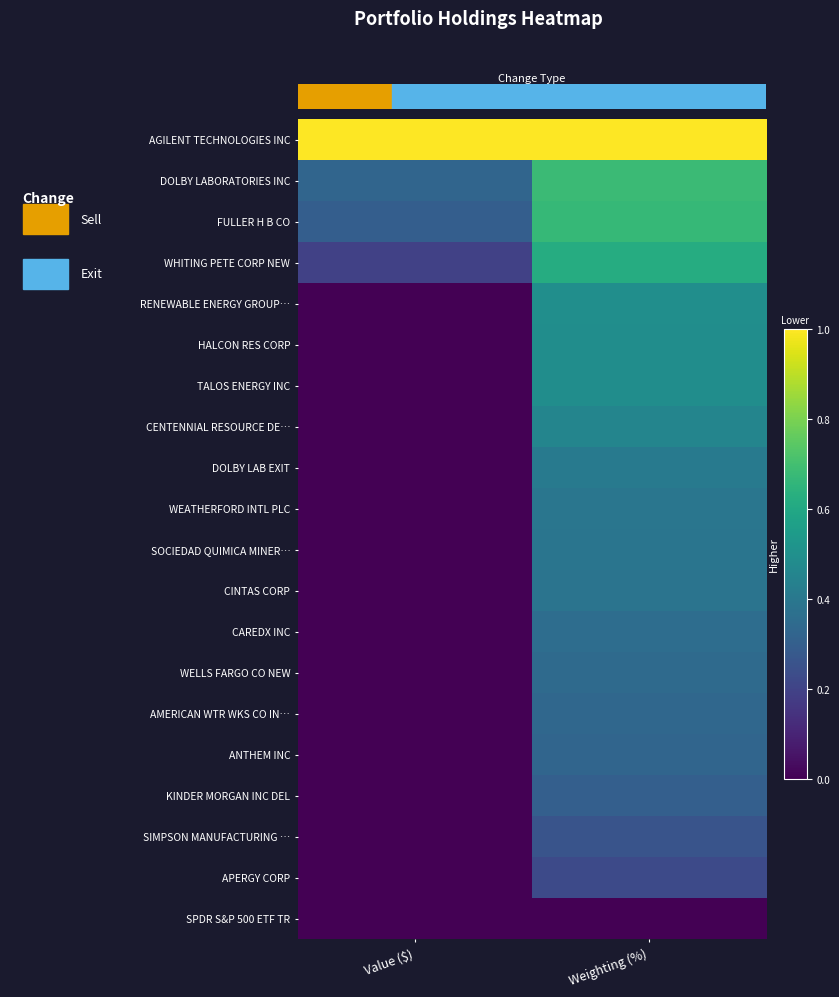

What is the spread (max minus min) of values at Weighting (%)?

1.0